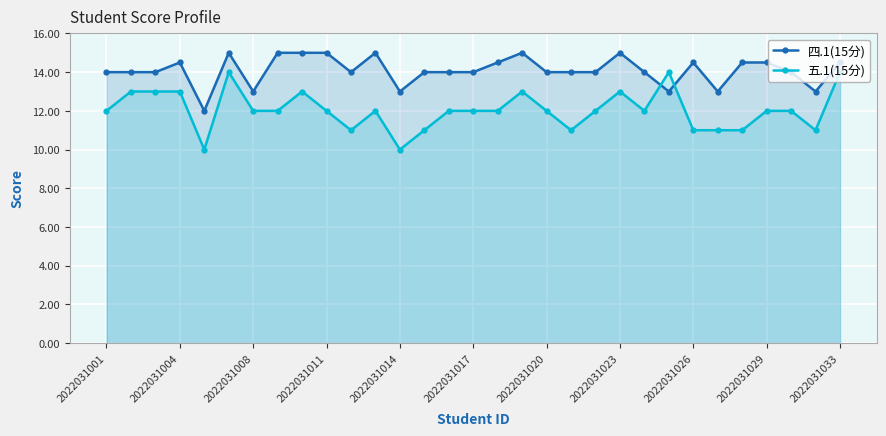

What is the sum of all 四.1(15分) values?

437.0